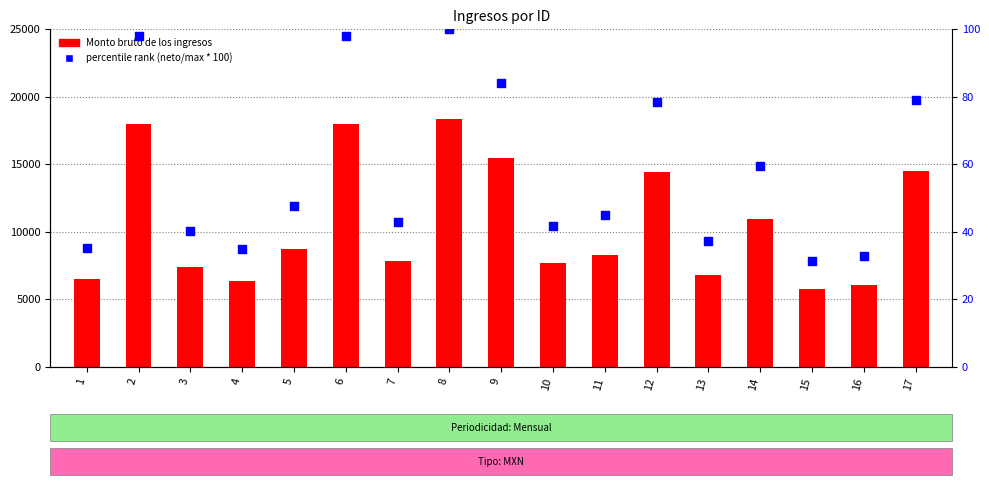

What is the total value across all series at 1?

6525.0